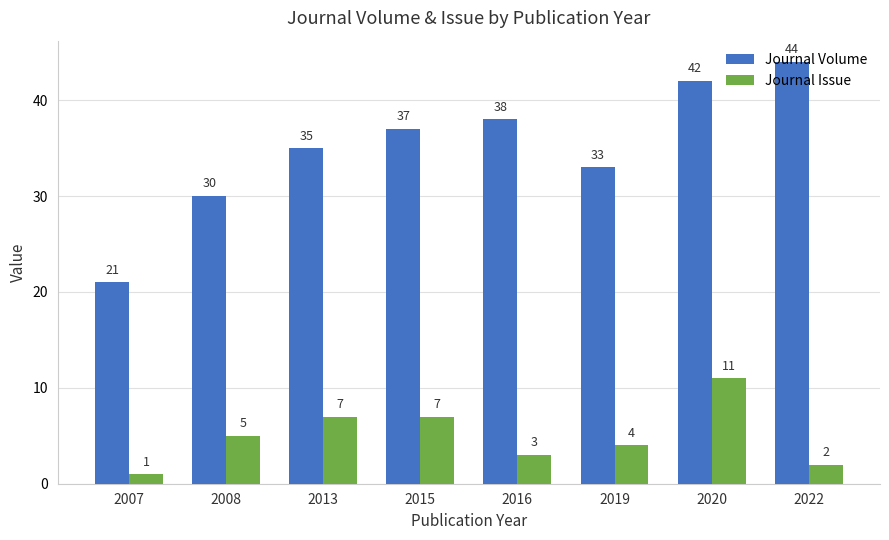

How many series are shown in this chart?

2